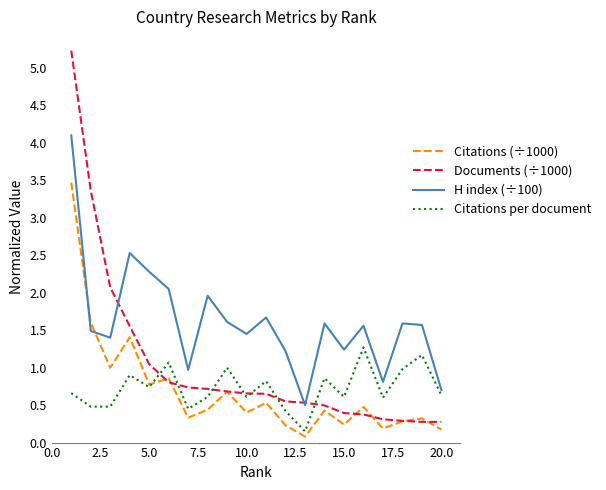

Does the chart display data point markers on the line(s)?

No